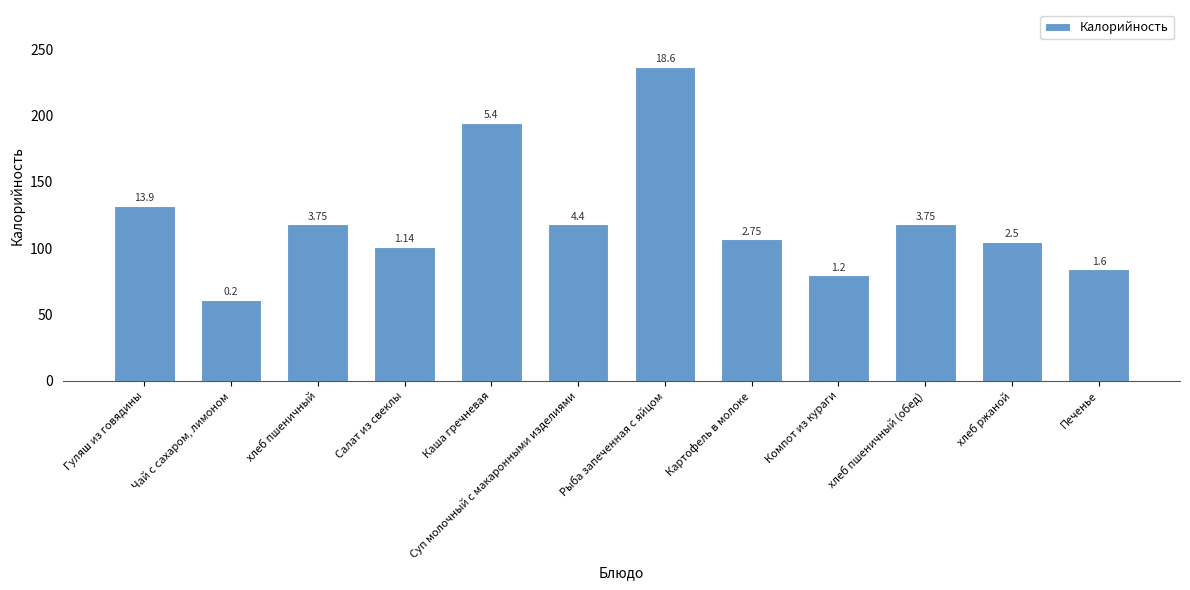

Does the chart contain any negative values?

No